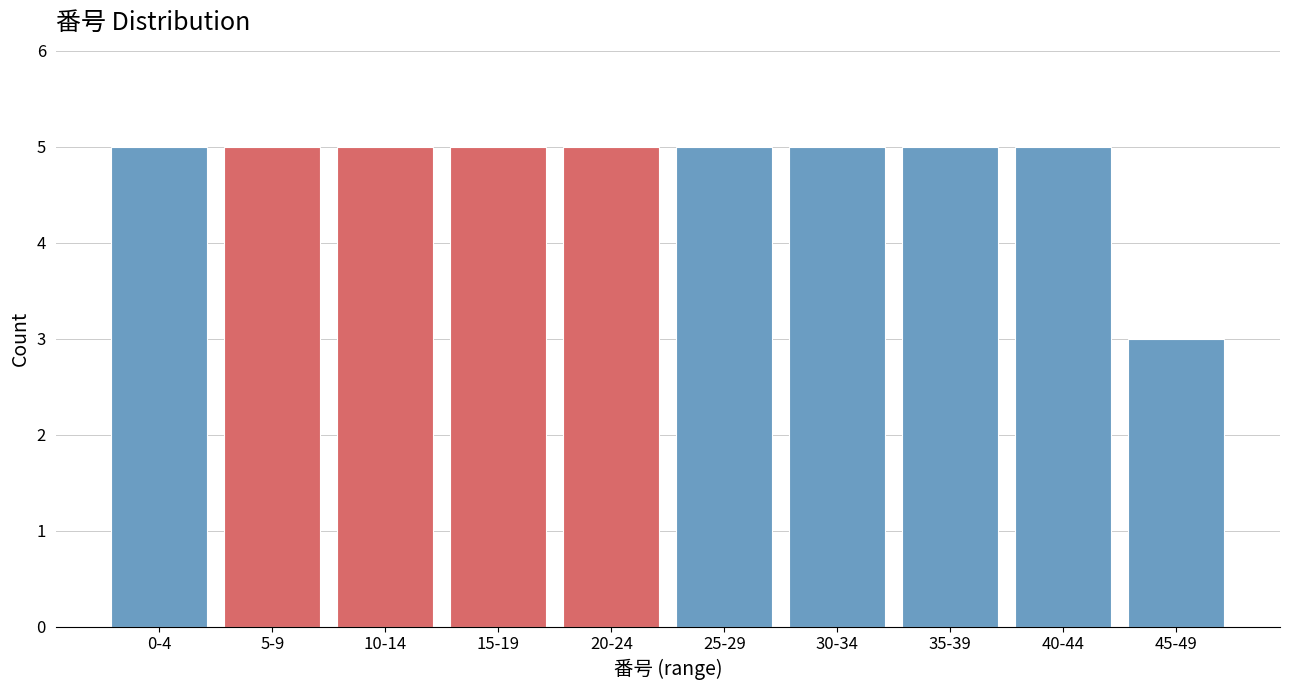

Reading left to right, what are all the values shown in this chart?

0-4=5	5-9=5	10-14=5	15-19=5	20-24=5	25-29=5	30-34=5	35-39=5	40-44=5	45-49=3